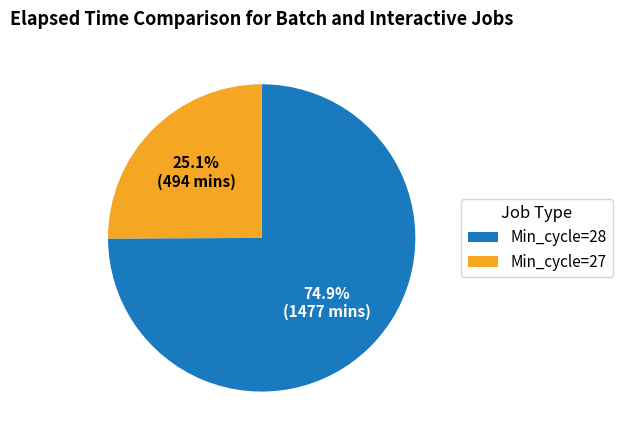

Combined, what portion of the pie is Min_cycle=27 and Min_cycle=28?

100.0%